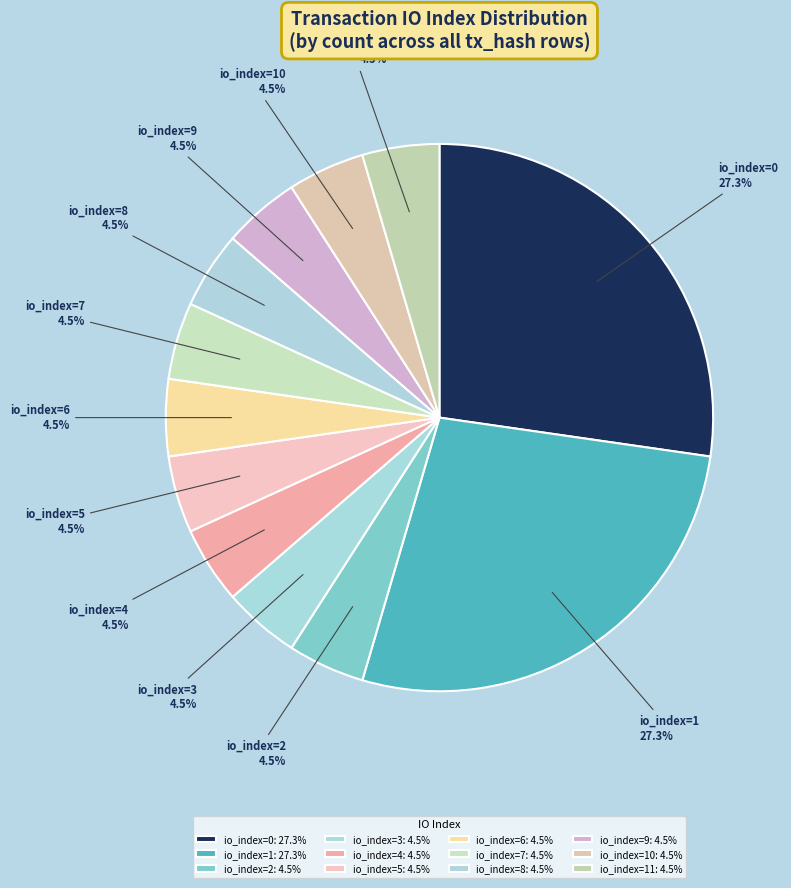

Does io_index=1 account for over 50% of the chart?

No